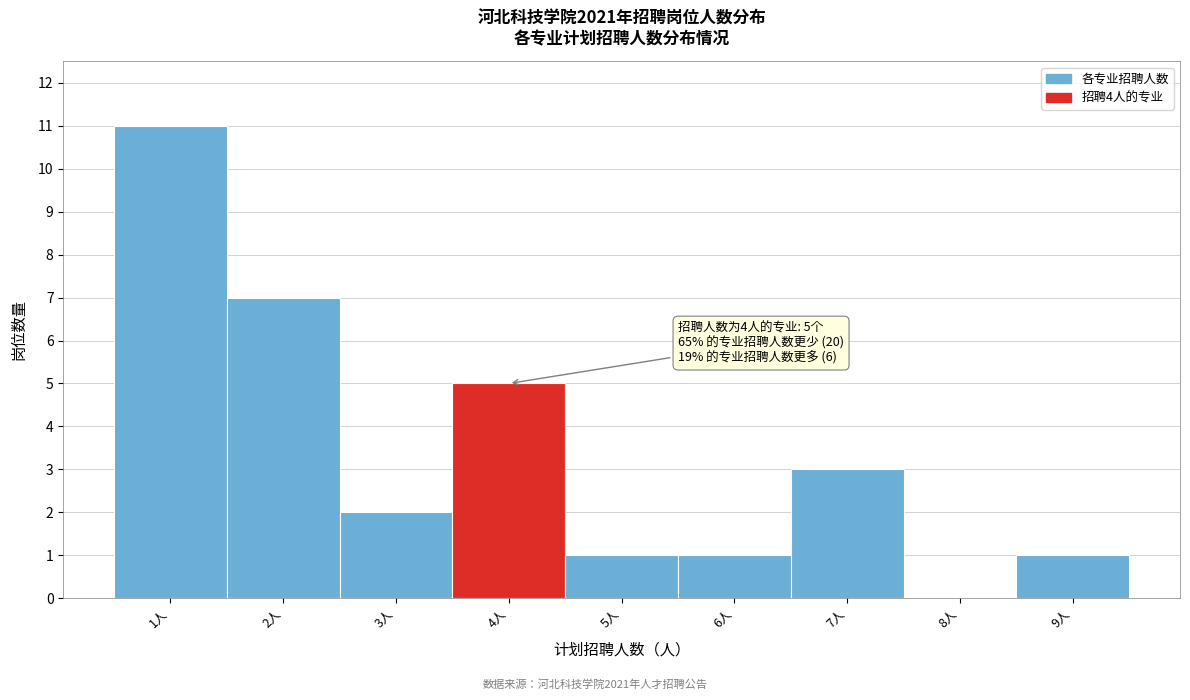

Which range on the x-axis has the tallest bar?

0.5 to 1.5